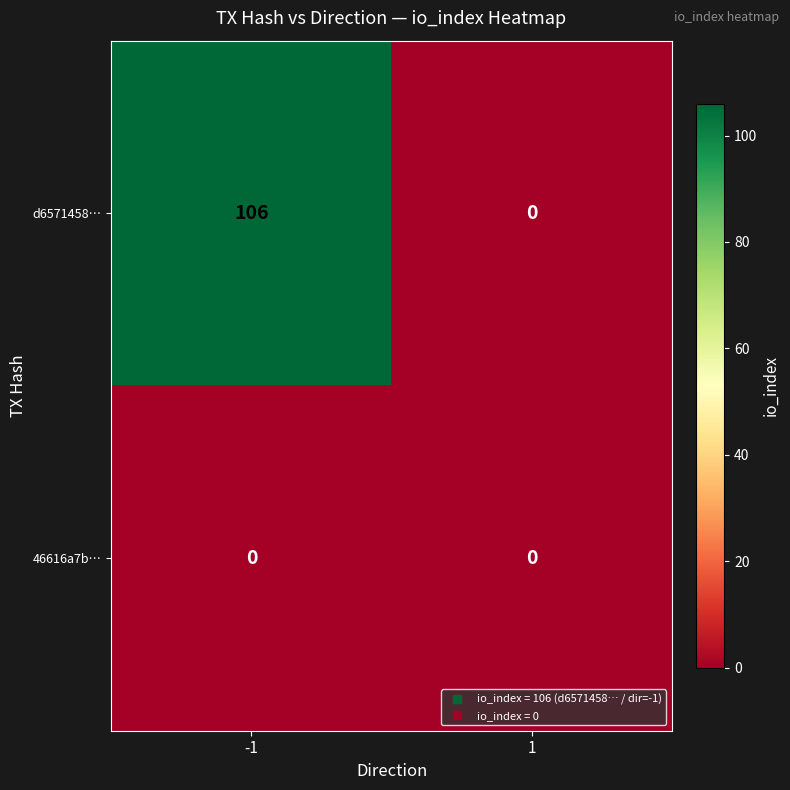

The 46616a7b… series shows 0 at -1. True or false?

True